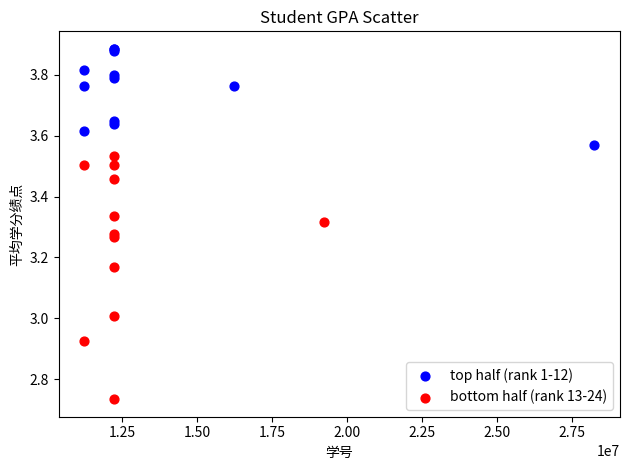

Which series has the widest spread of Y values?

bottom half (rank 13-24)